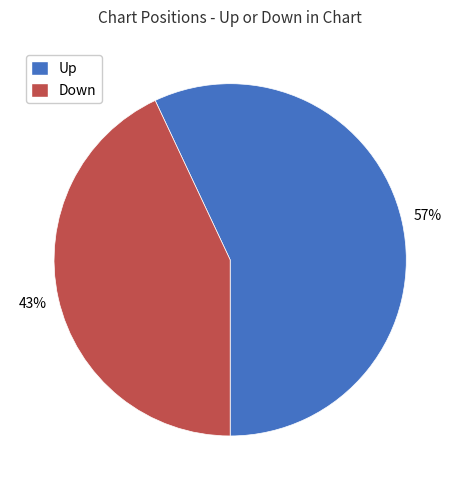

Is there any slice that represents more than half of the pie?

Yes